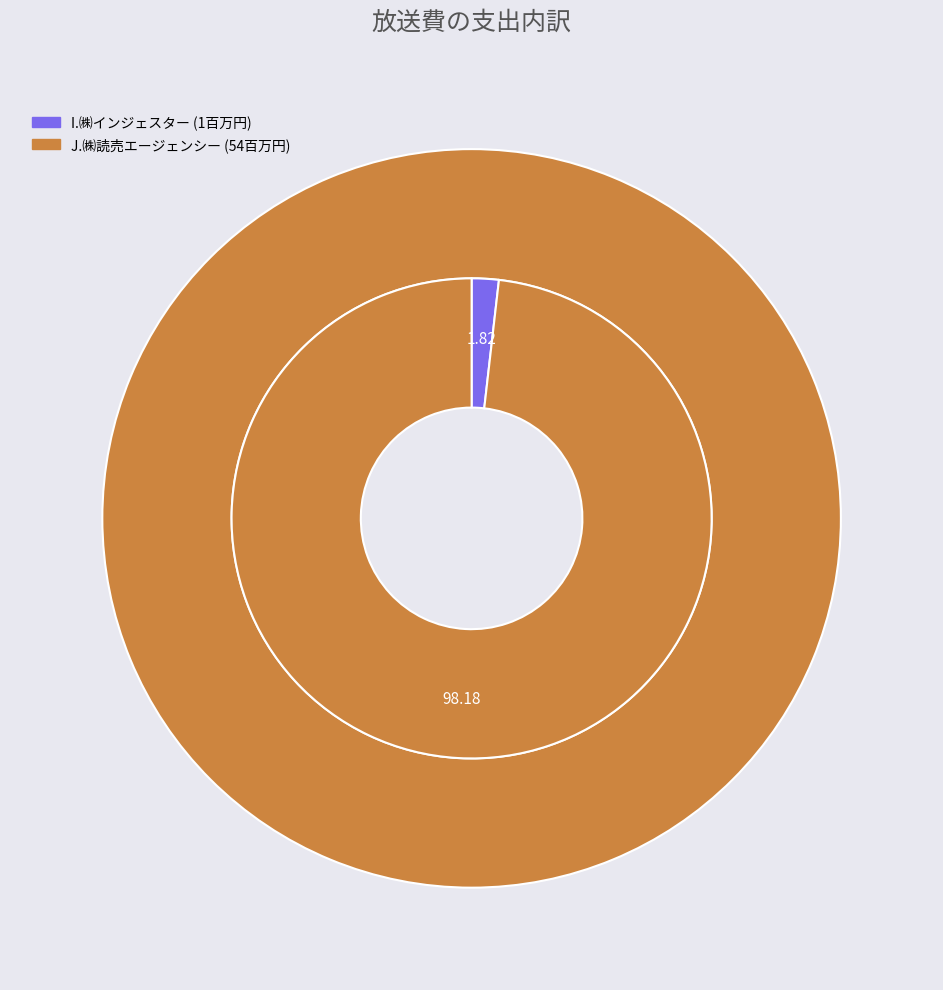

What is the change in value from I.㈱インジェスター to J.㈱読売エージェンシー?

+53